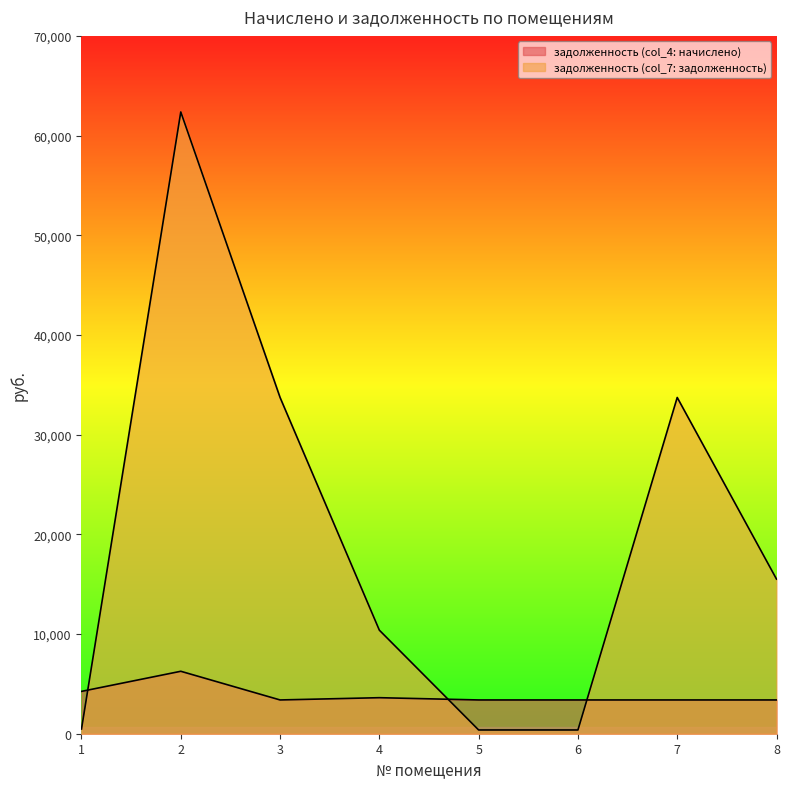

The value of задолженность (col_7: задолженность) at 8 is 15511.1. True or false?

True